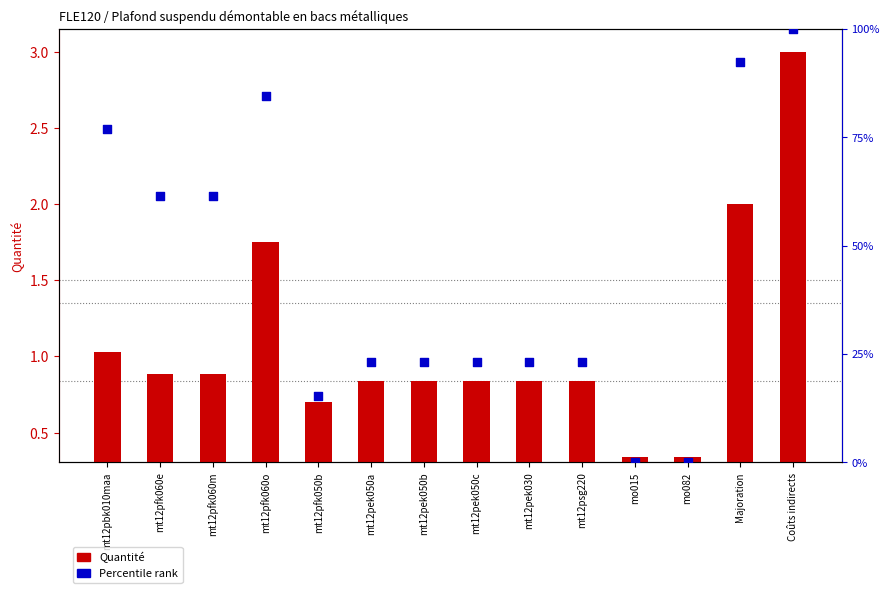

Which series has the largest Y range (max minus min)?

Percentile rank